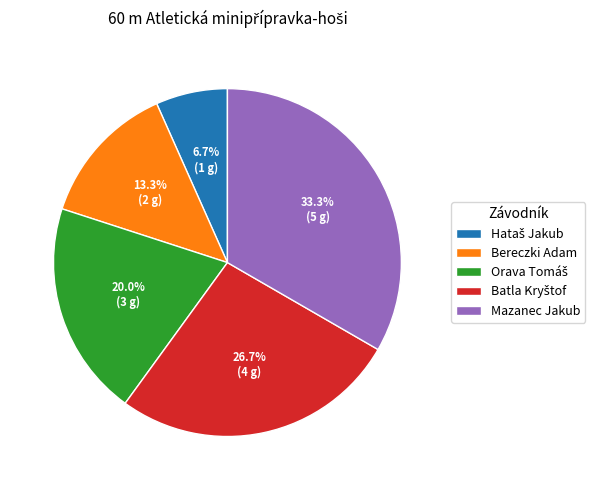

Approximately how many times larger is the value at Bereczki Adam compared to Mazanec Jakub?

0.4